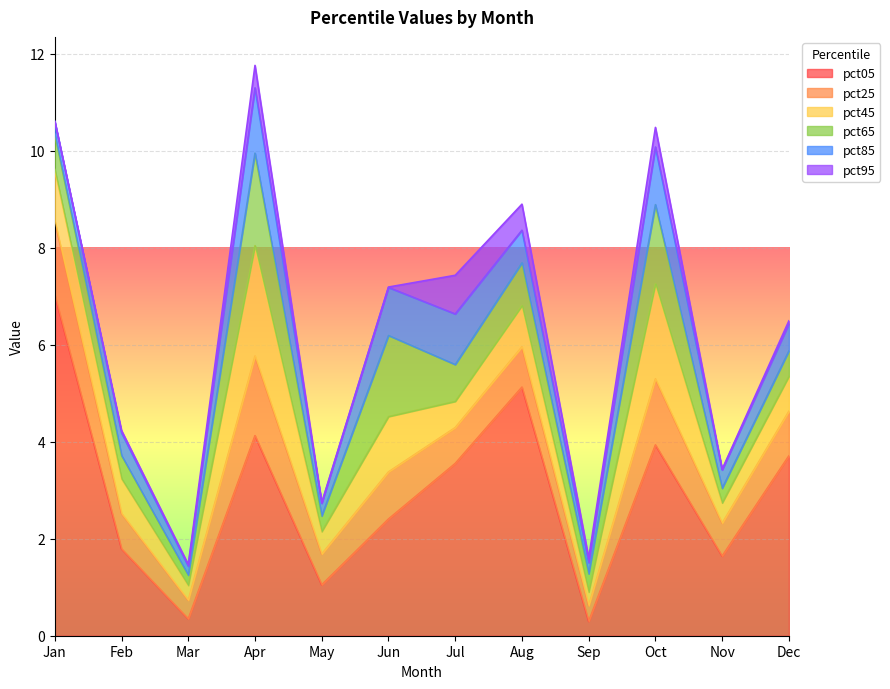

Does the chart display data point markers on the line(s)?

No